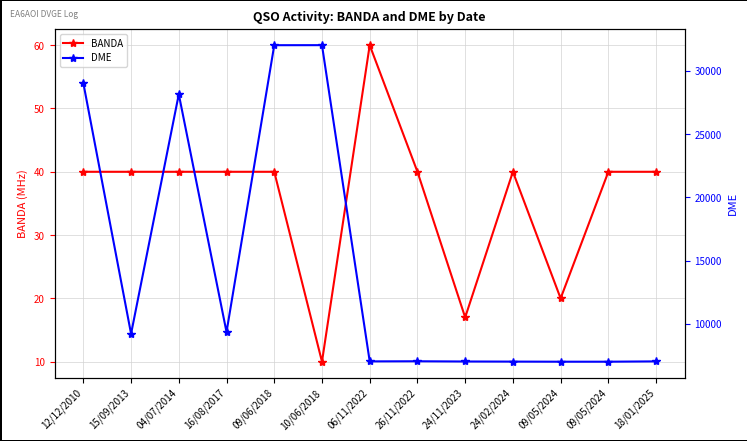

Is it true that DME equals 9352 at 16/08/2017?

True